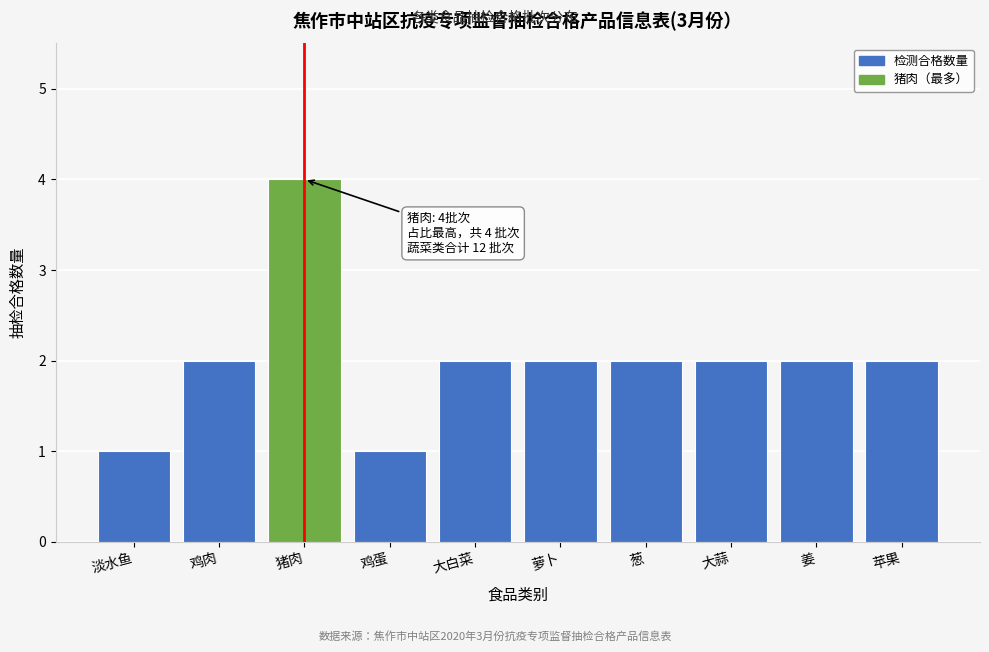

Reading left to right, extract all data points from this chart.

1	2	4	1	2	2	2	2	2	2